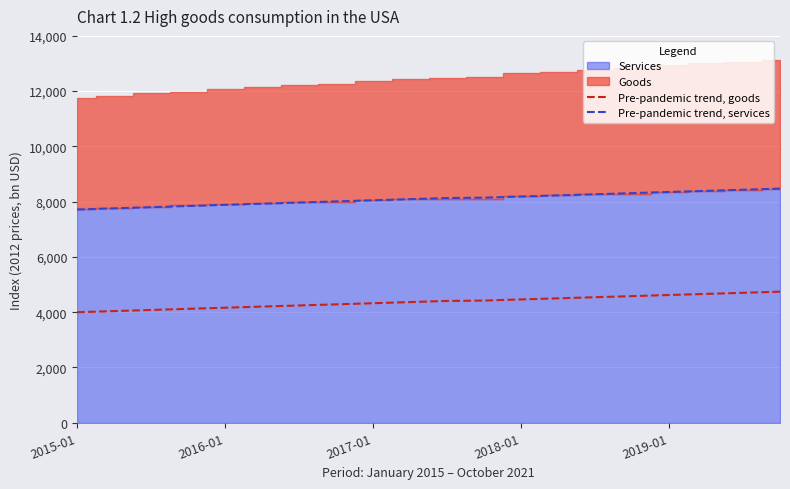

How many values in the Pre-pandemic trend, goods series exceed 4405?

10